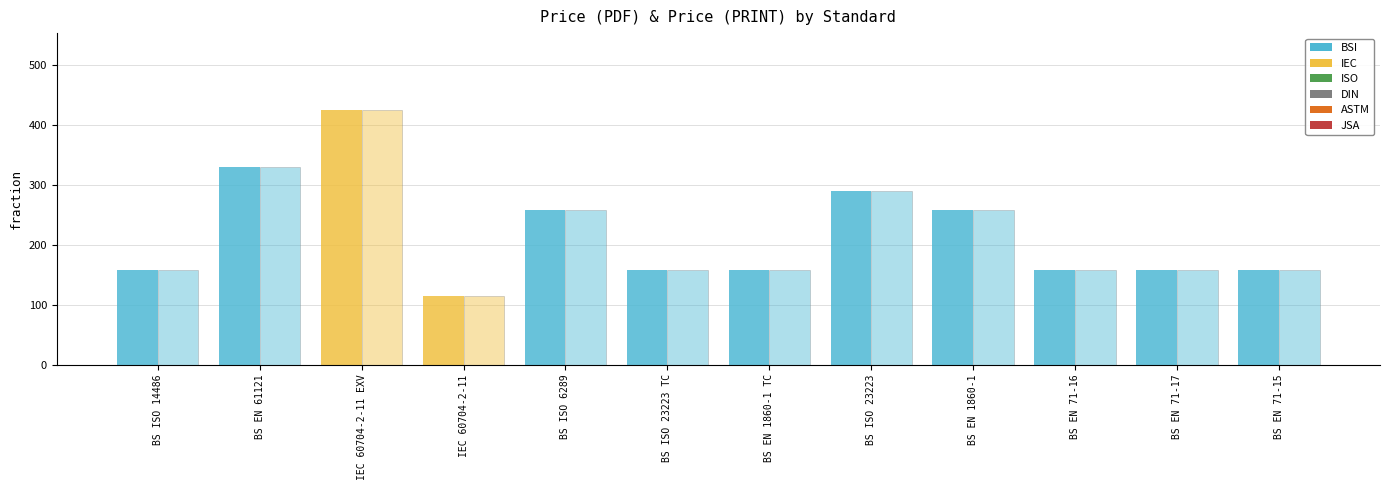

Which category has the highest value across all series?

IEC 60704-2-11 EXV